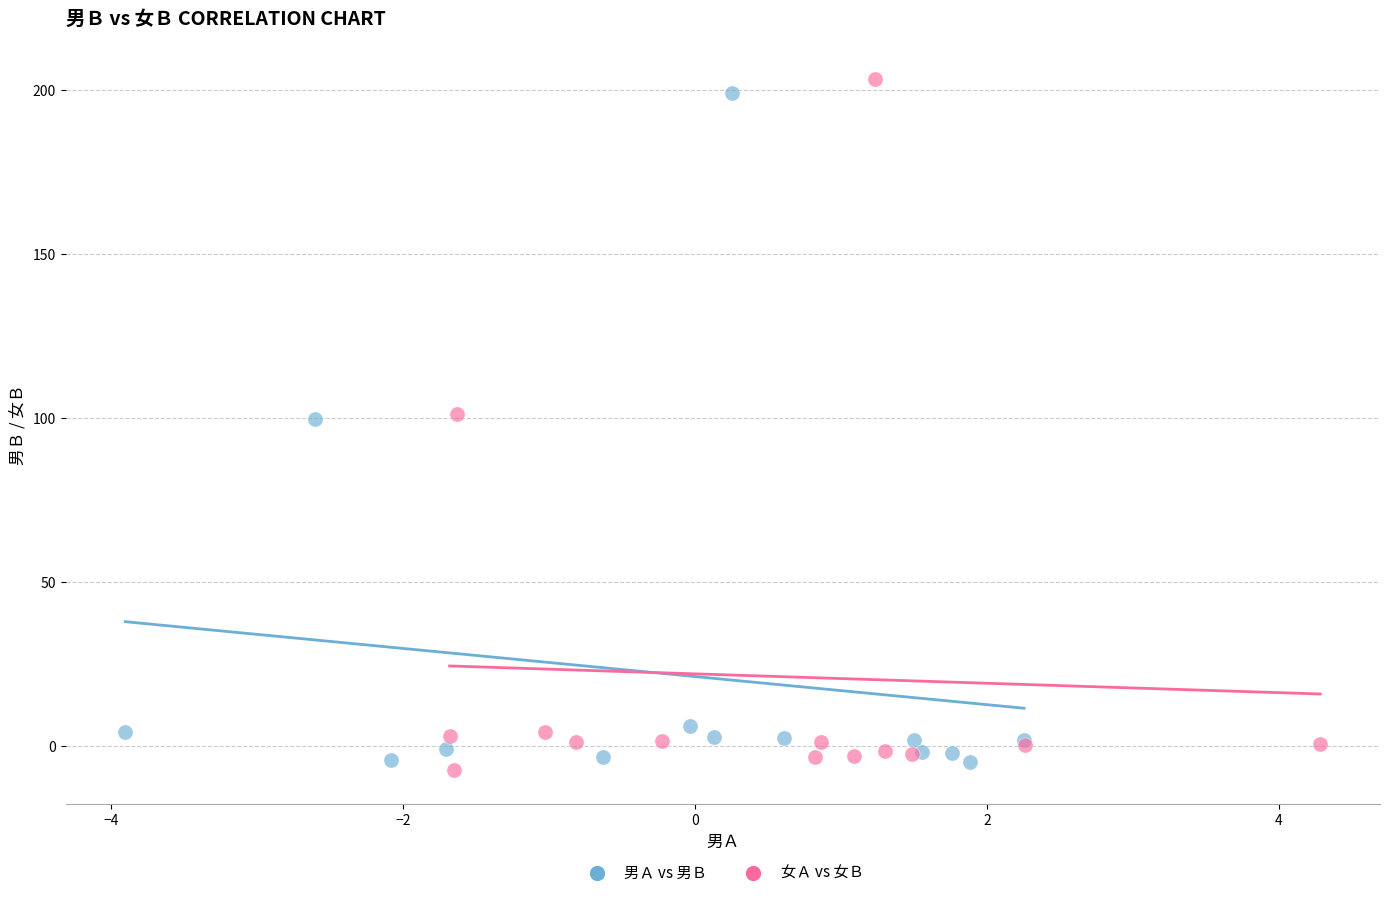

Which series has the widest spread of Y values?

女Ａ vs 女Ｂ